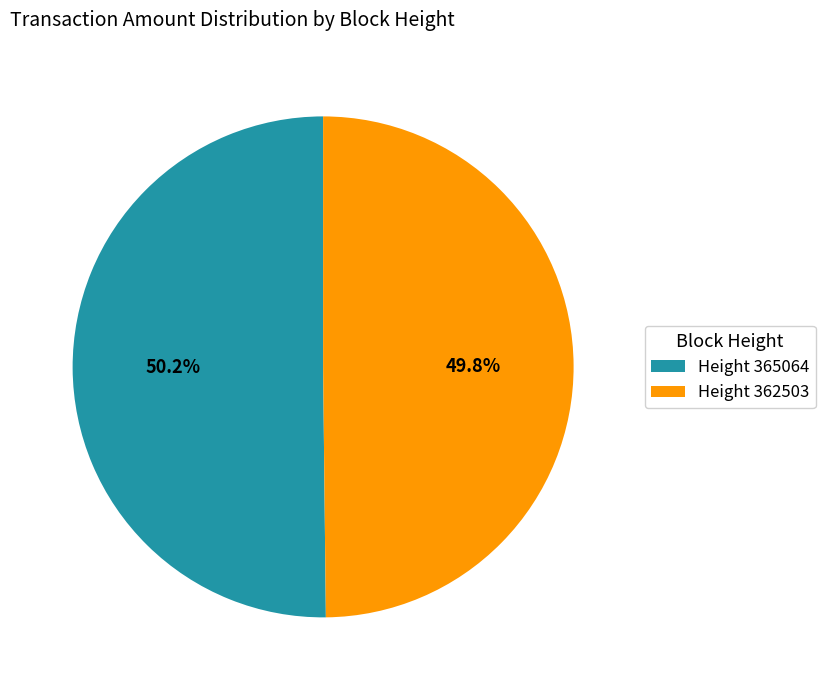

What is the ratio of the value at Height 365064 to the value at Height 362503?

1.0